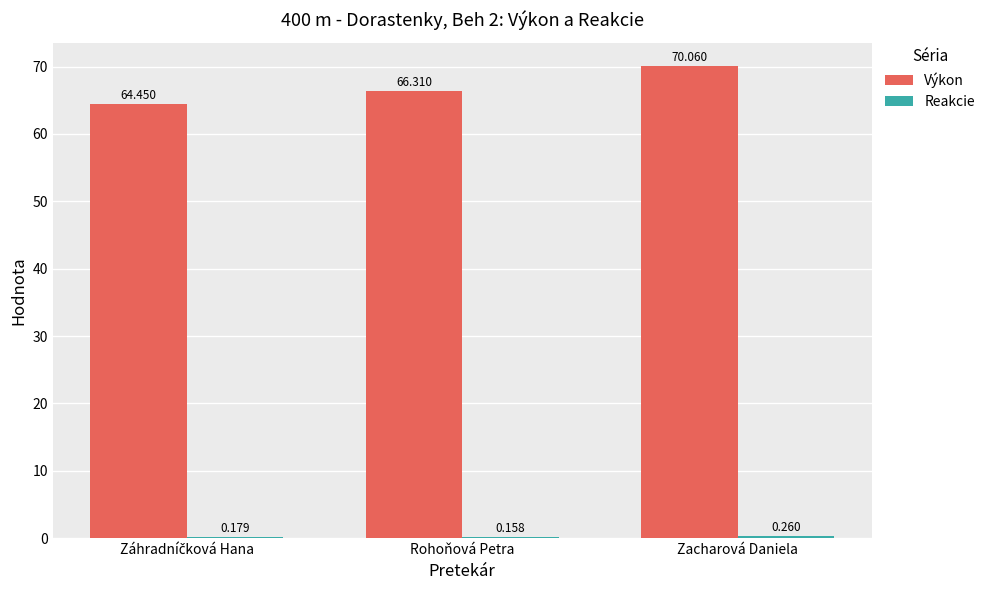

At which category does the chart reach its peak across all series?

Zacharová Daniela